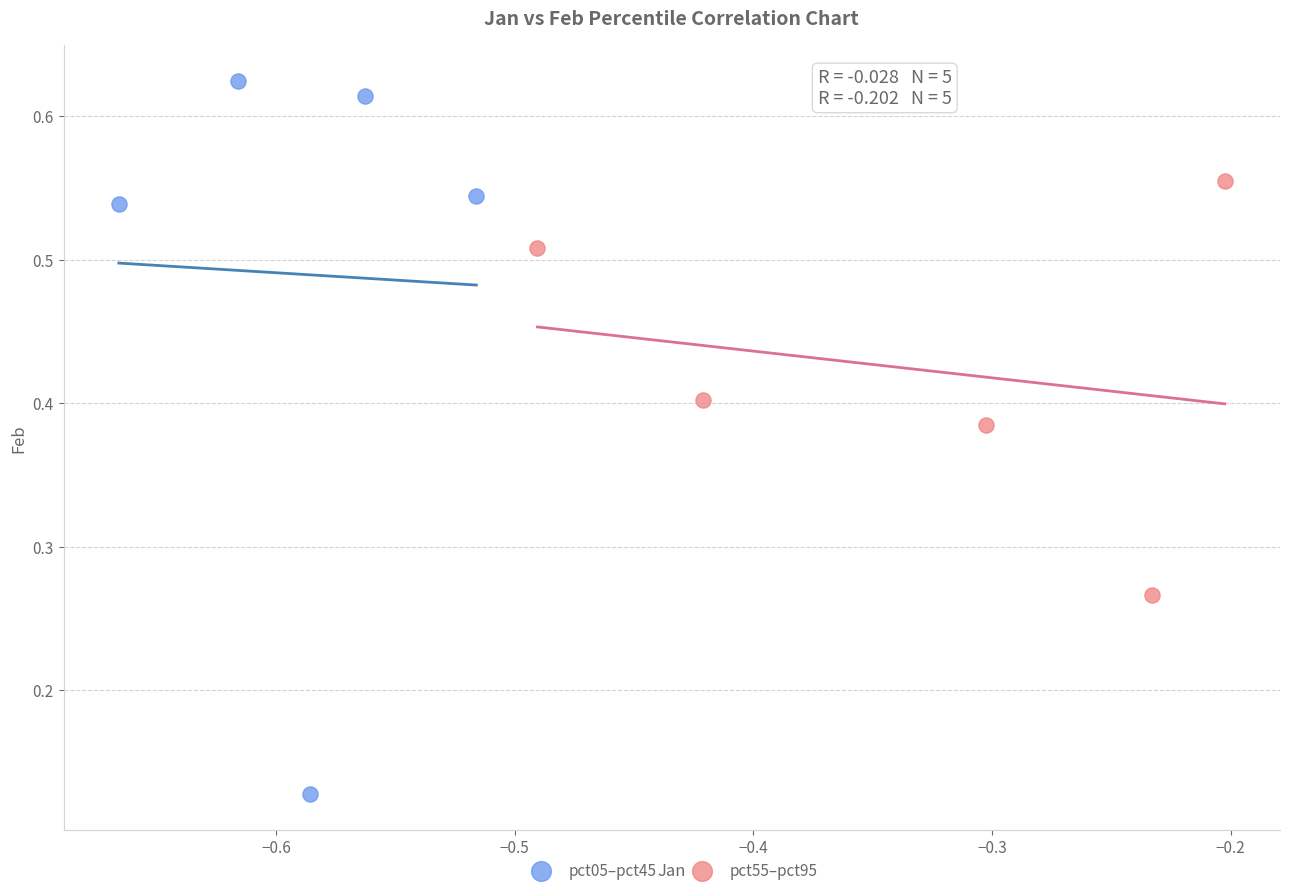

Which series contains the lowest Y value?

pct05–pct45